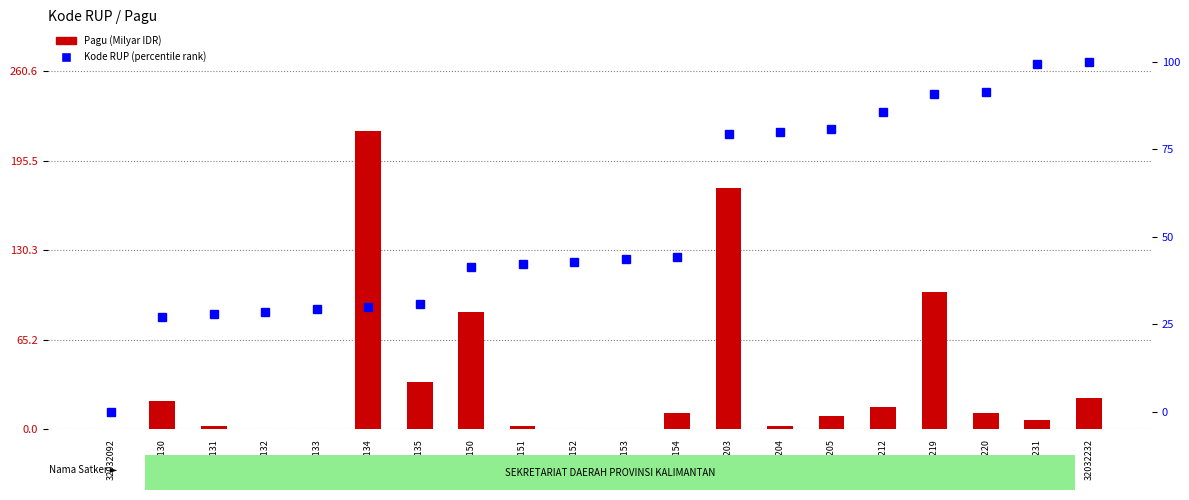

Is it true that Pagu (Milyar IDR) equals 2.5 at 32032131?

True